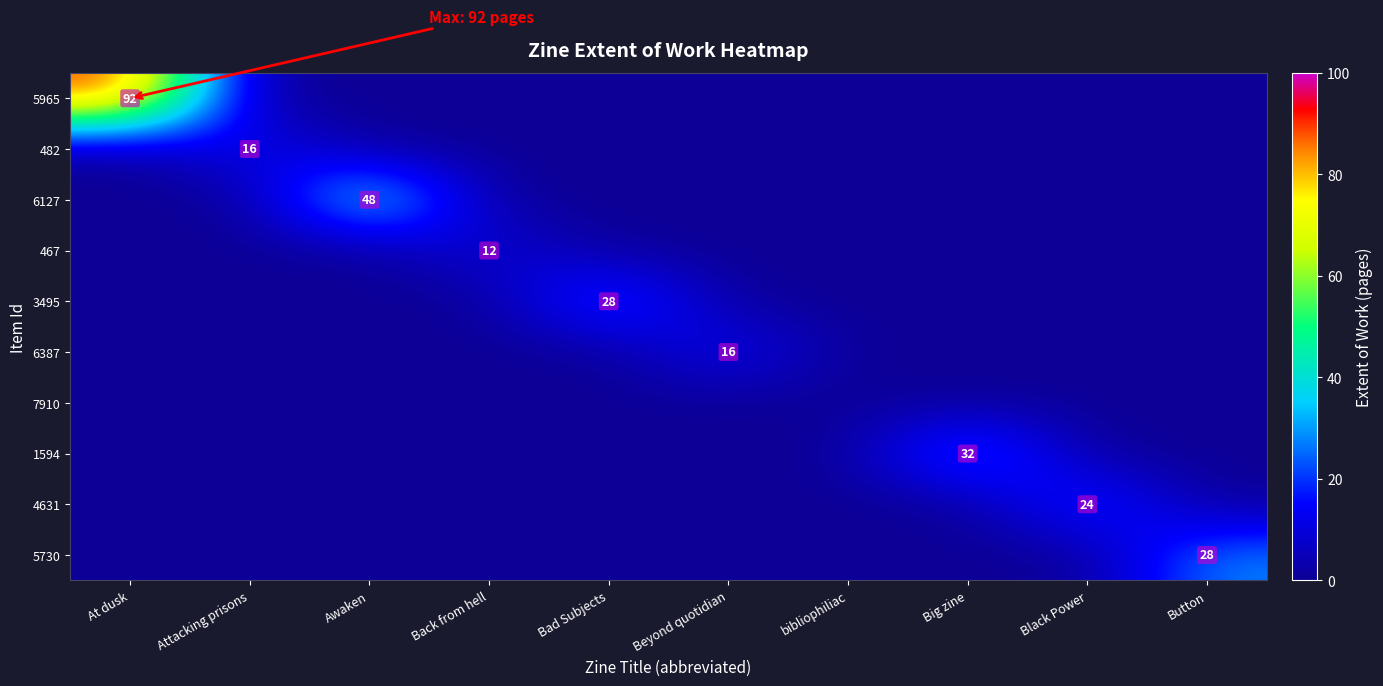

True or false: 467 has a value of 21 at Back from hell.

False